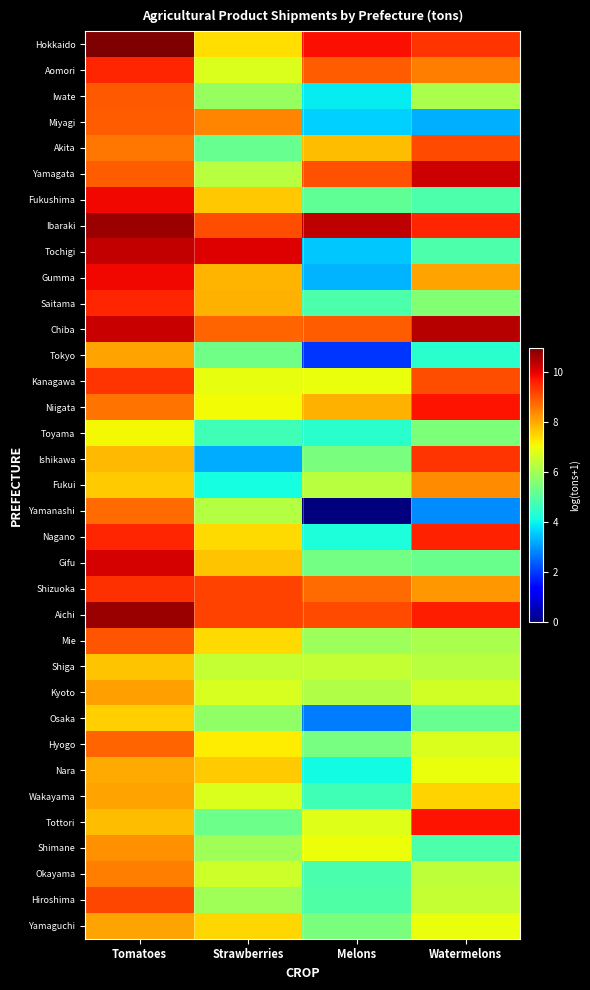

What is the spread (max minus min) of values at Melons?

10.4